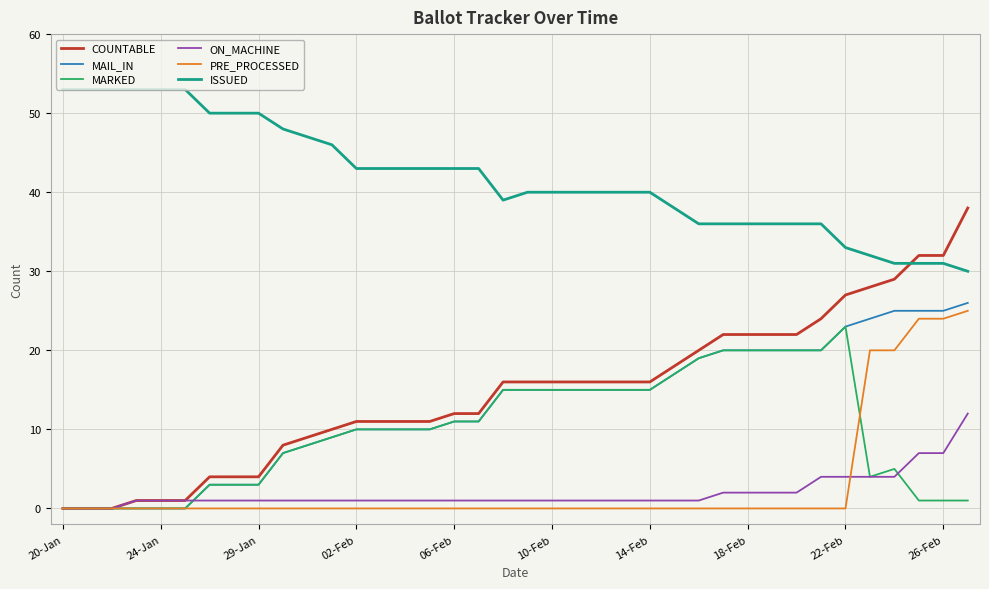

Which series has the largest range (max minus min)?

COUNTABLE